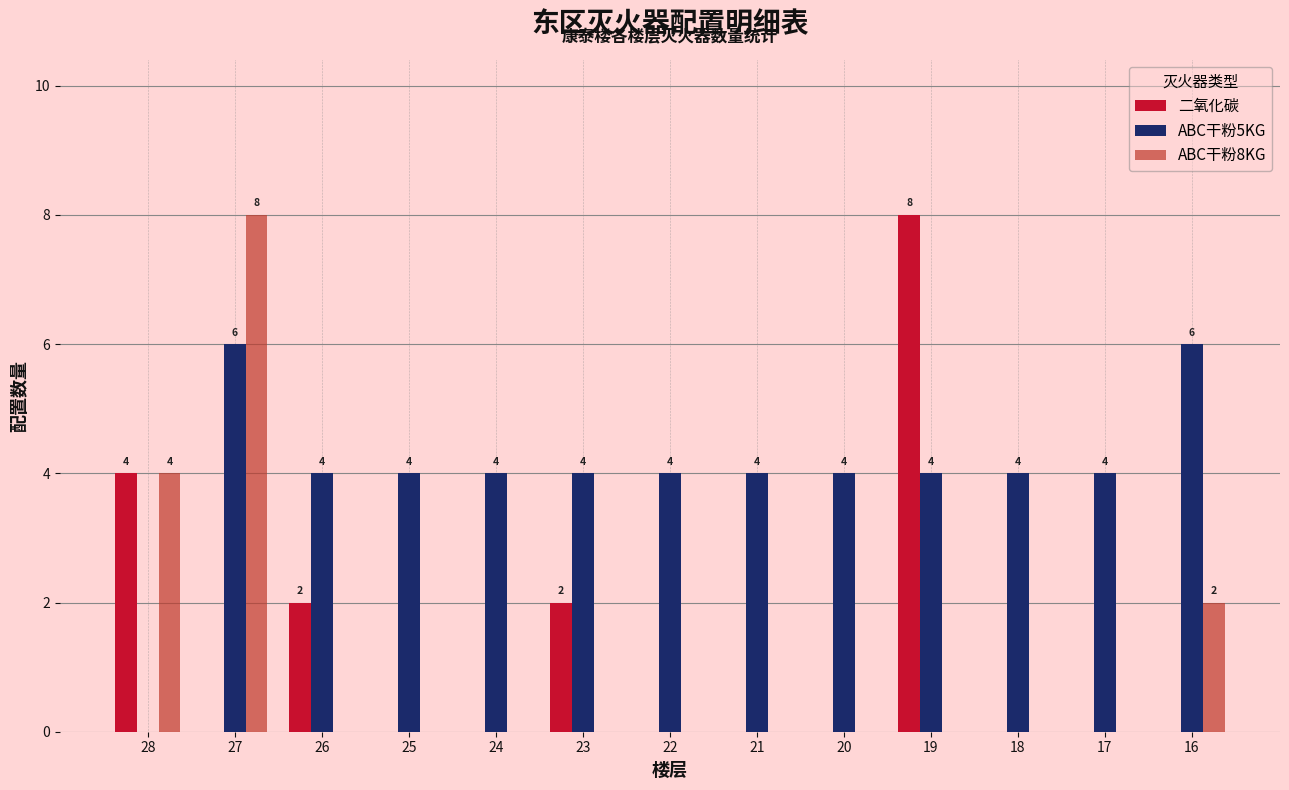

Are the bars grouped side by side (vs. stacked)?

Yes